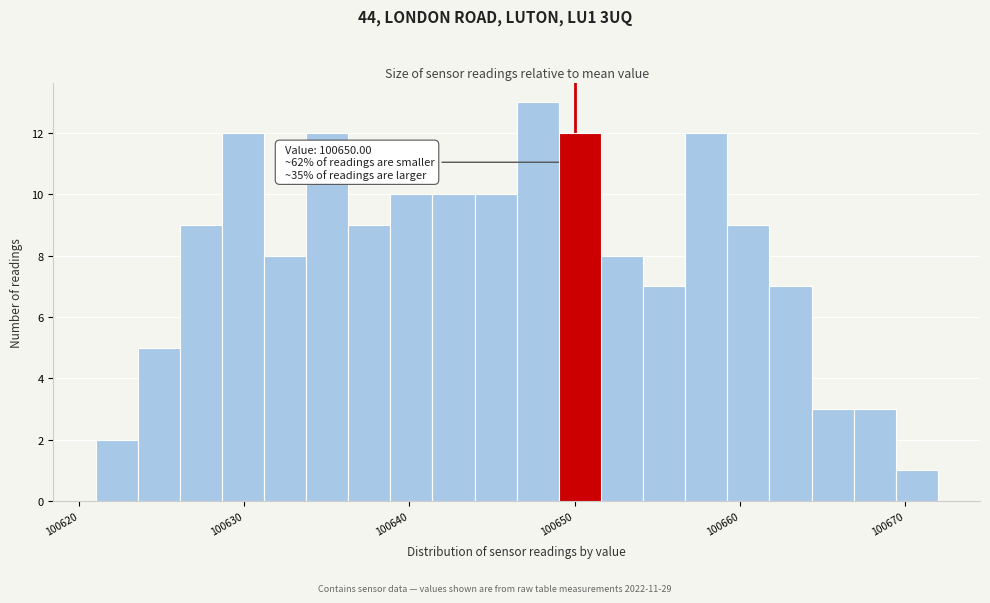

Around what value on the x-axis is the tallest bar? Give the approximate position of its centre, as read against the axis.

100648